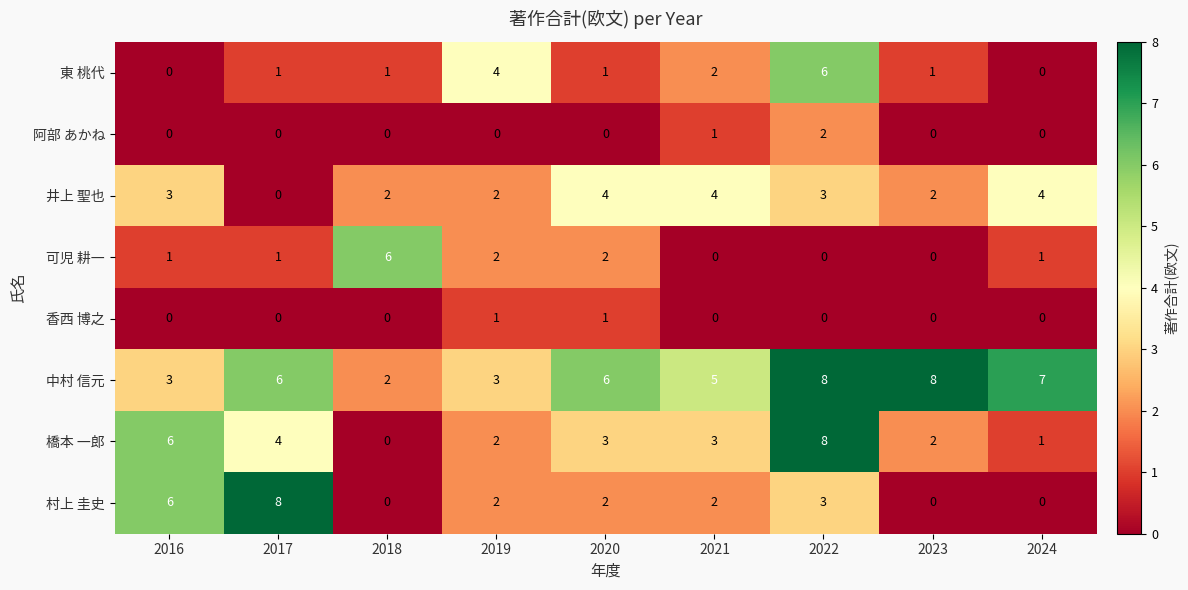

What is the total value across all series at 2022?

30